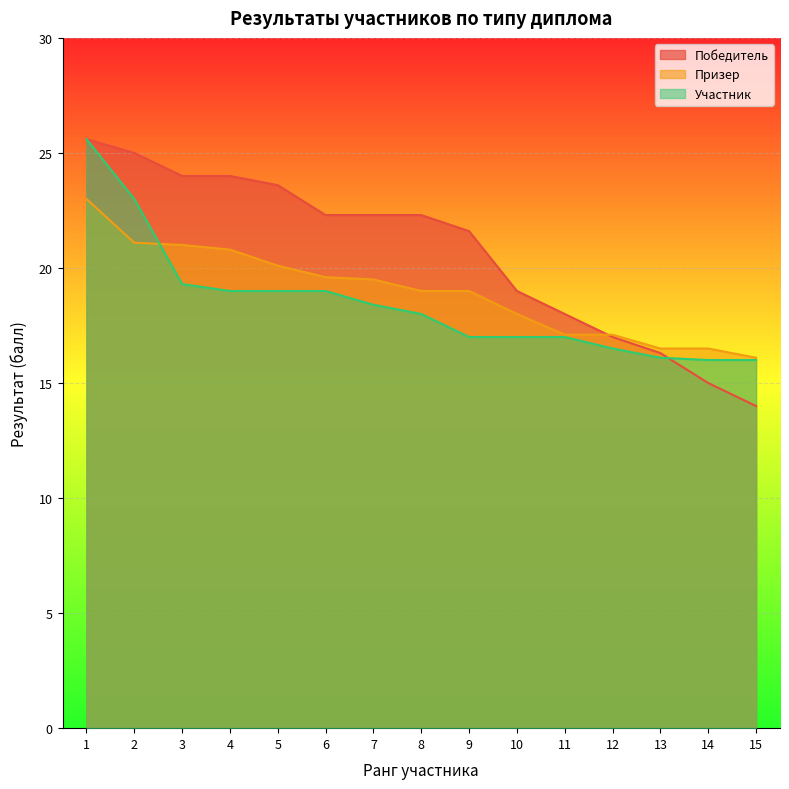

What is the greatest value displayed?

25.6